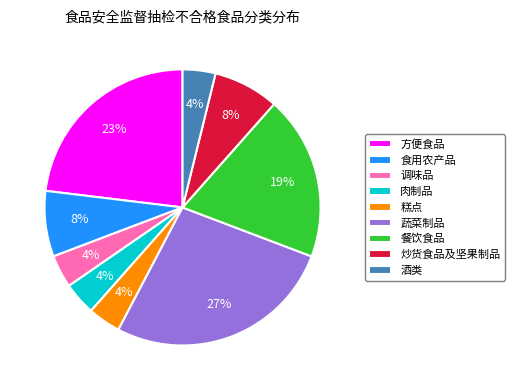

Does any single category account for the majority?

No